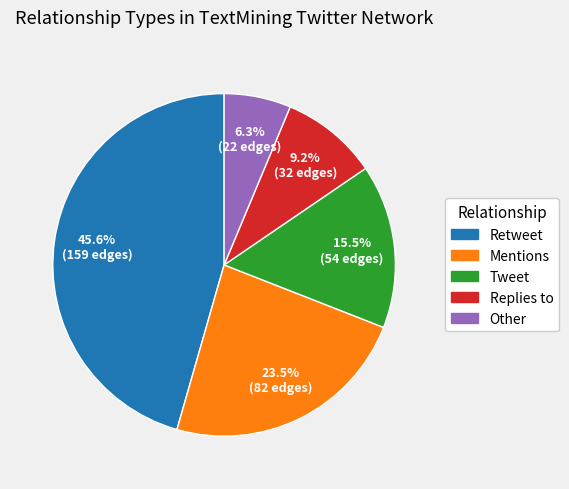

What portion of the pie excludes Replies to?

90.8%